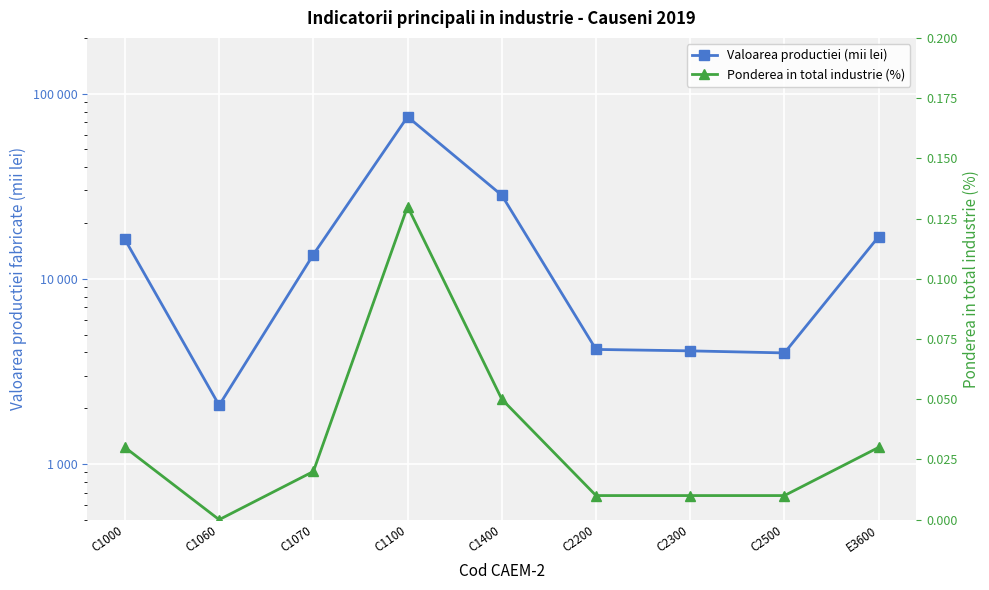

What are all the series names shown in the legend?

Valoarea productiei (mii lei), Ponderea in total industrie (%)